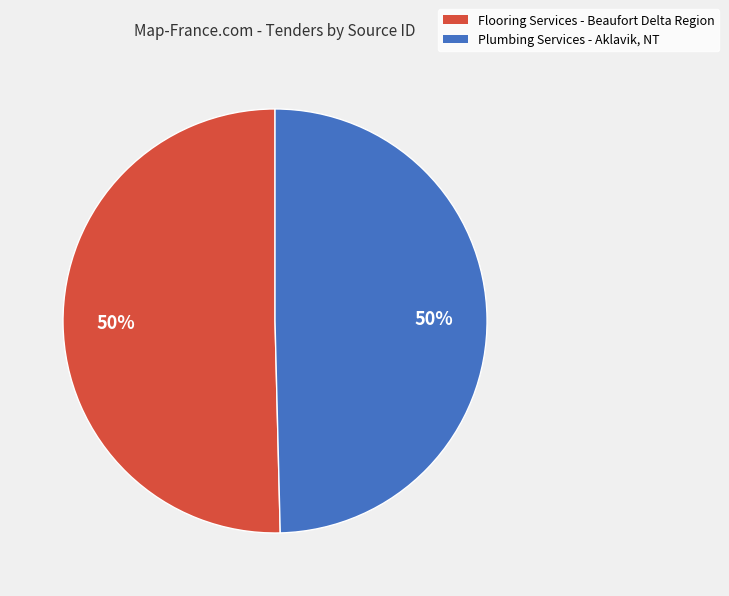

How many slices are in this pie chart?

2